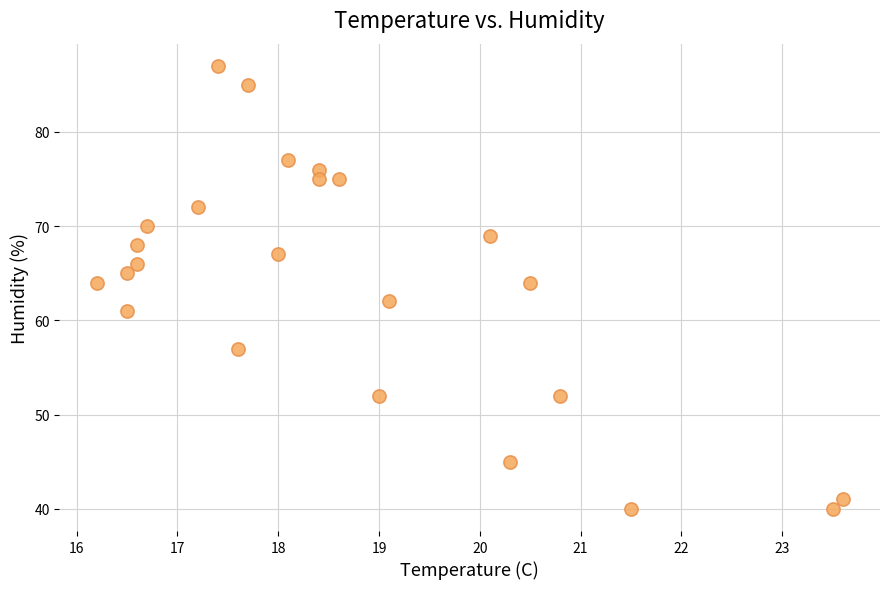

What is the range of Y values (max minus min)?

47